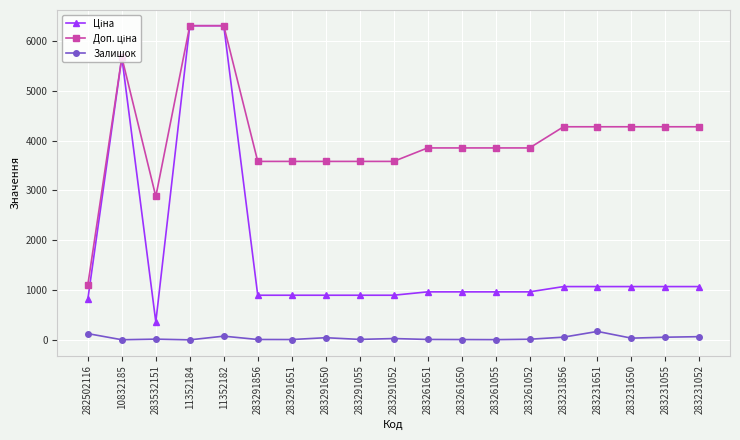

How many data points in Залишок are less than 14?

9